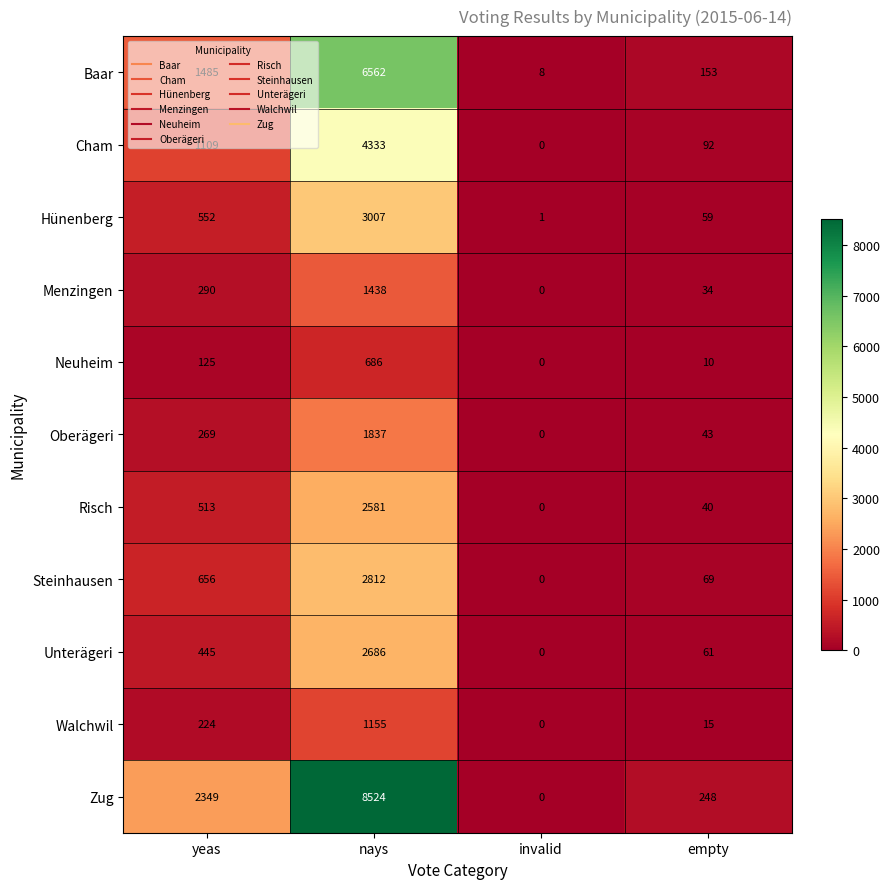

Which series has the widest spread of values?

Zug